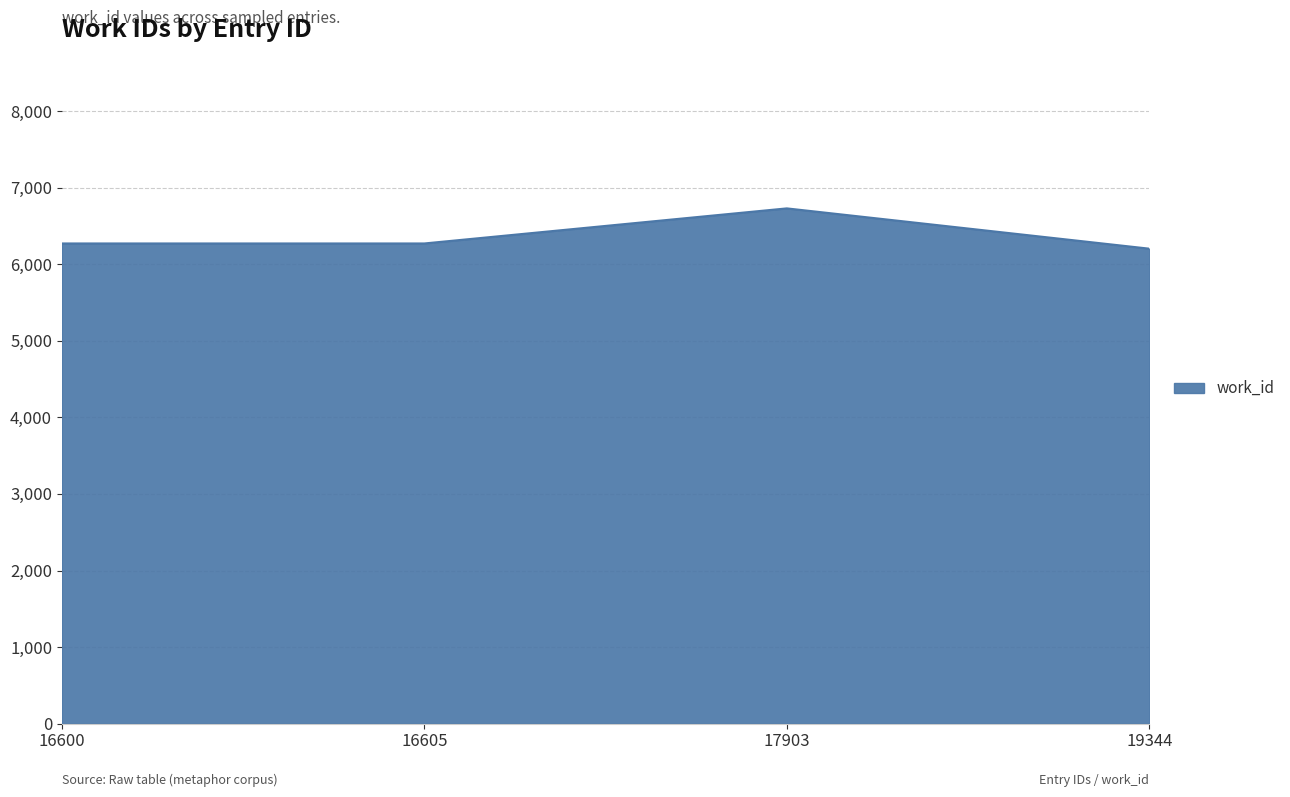

What is the difference between the values at 19344 and 16605?

68